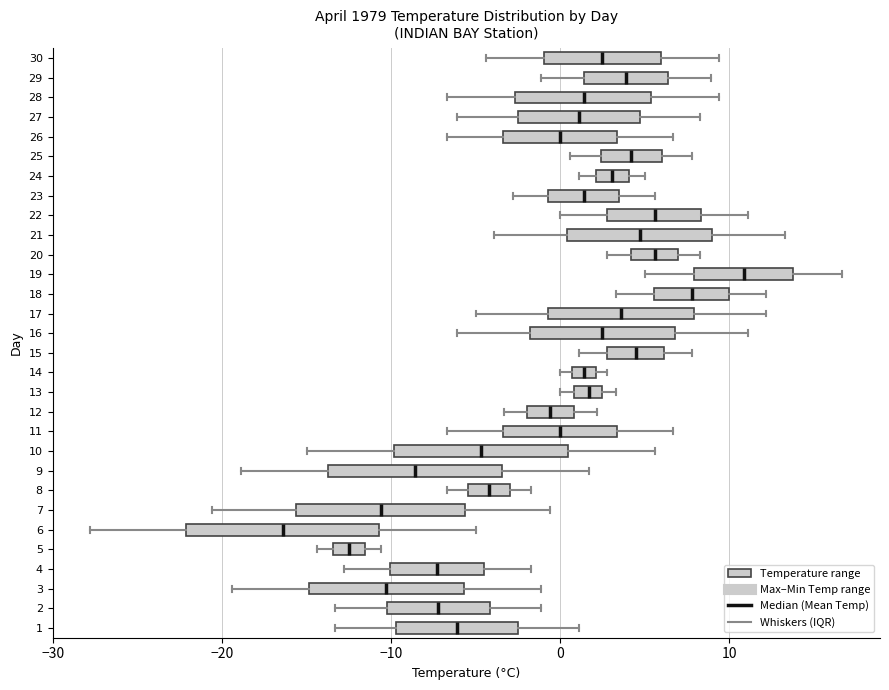

Which box's median line is the furthest to the left?

6